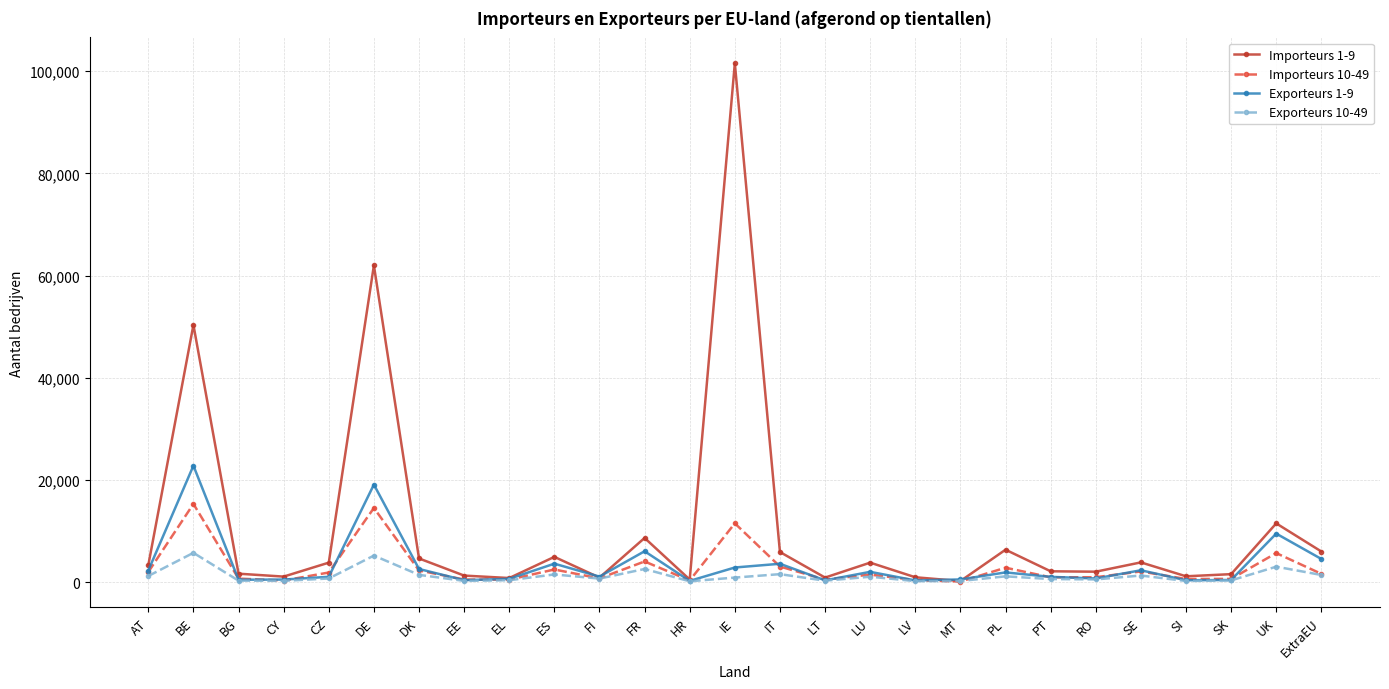

Is the value of Exporteurs 1-9 at CZ greater than the value of Exporteurs 10-49 at FR?

No